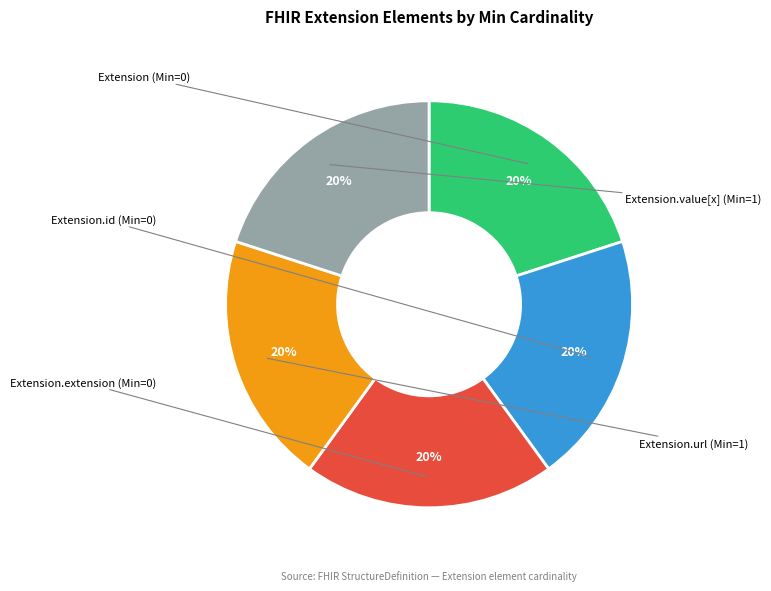

Is there any slice that represents more than half of the pie?

No